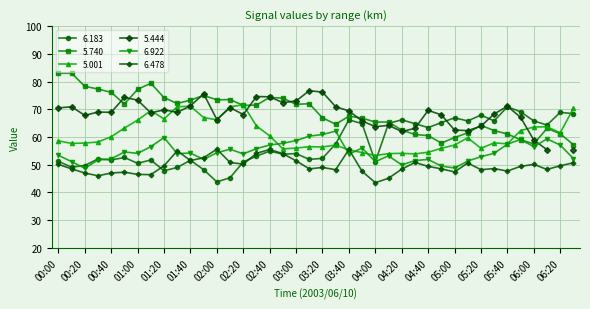

Between 01:40 and 05:40, which is larger?

05:40